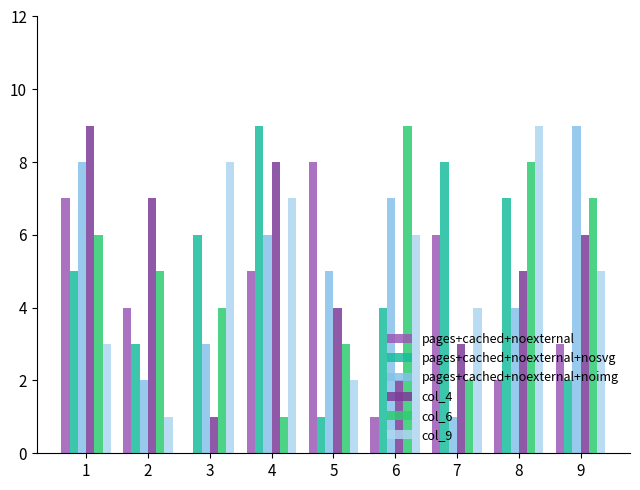

What is the highest value of the pages+cached+noexternal+nosvg series?

9